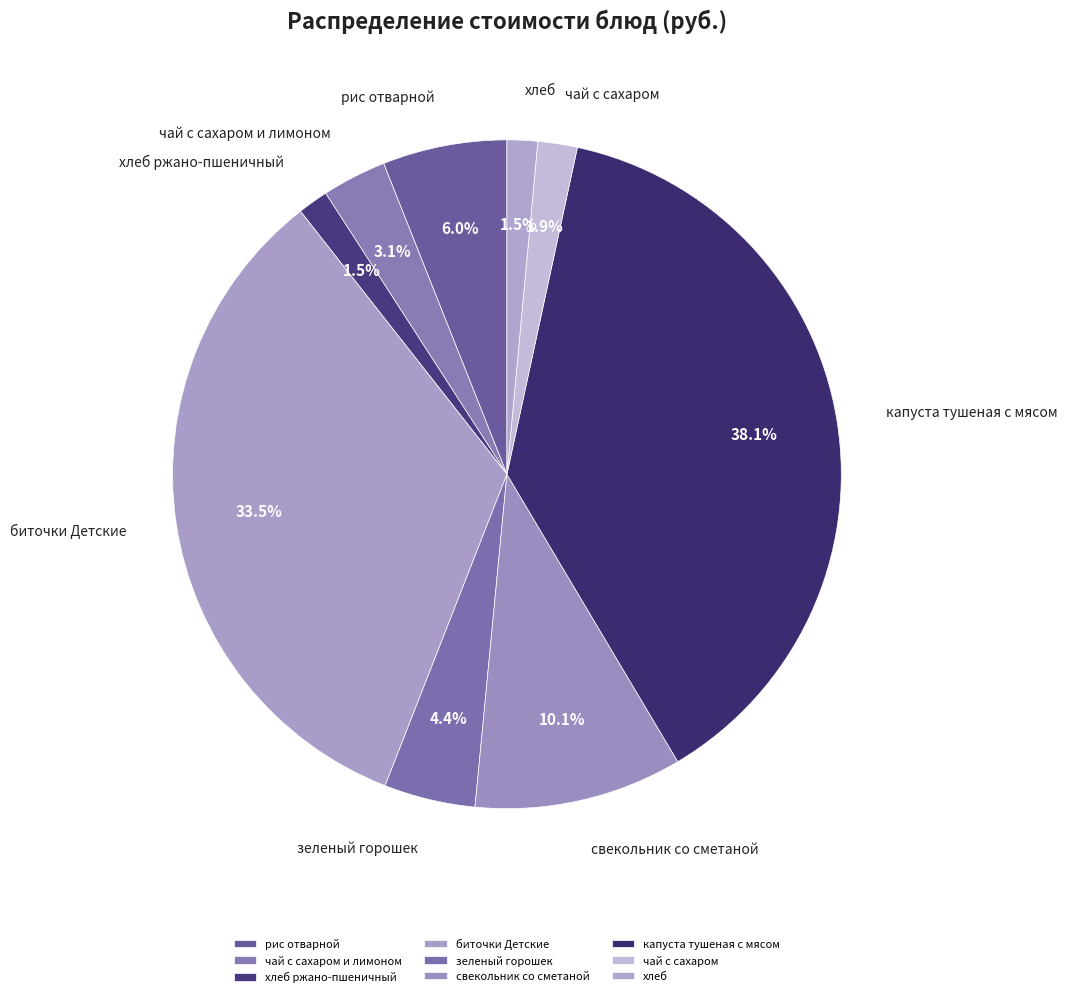

Does биточки Детские represent more than half of the total?

No